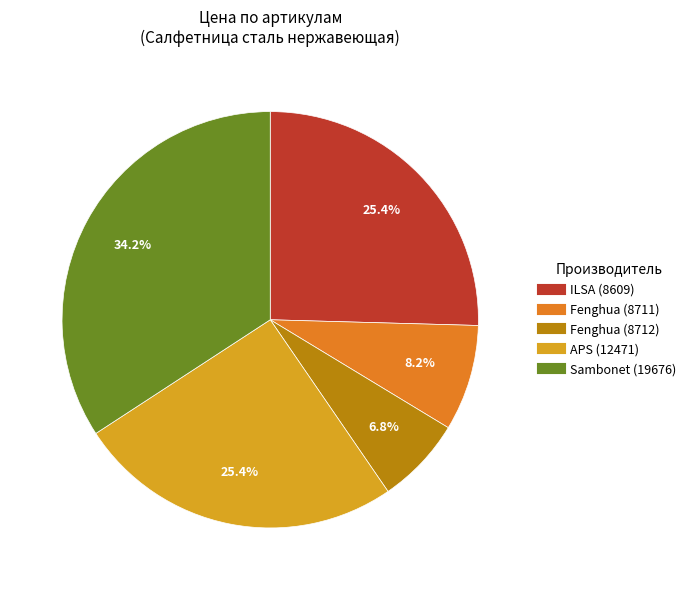

Does any single category account for the majority?

No